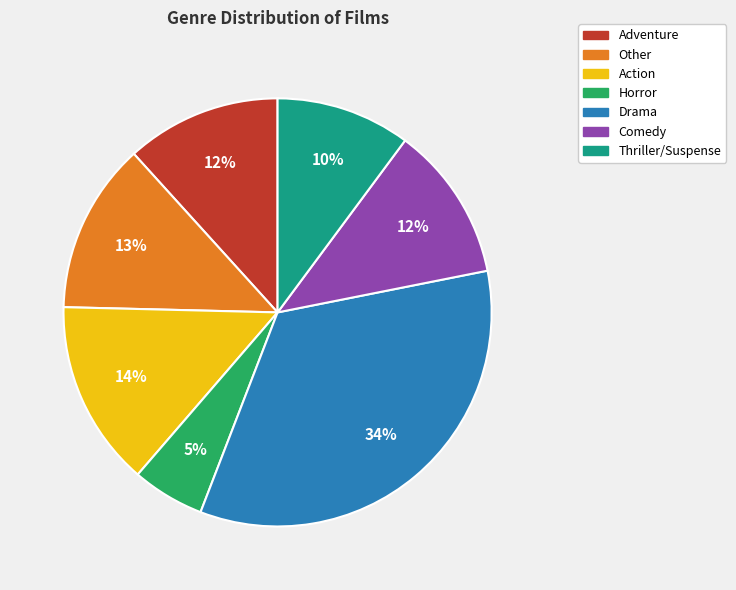

How many segments does this pie chart have?

7